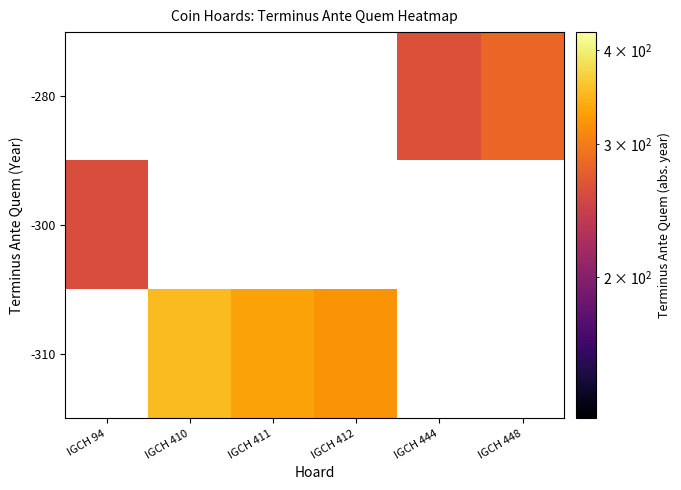

Reading left to right, transcribe all the data shown in this chart.

-310: IGCH 94=0.0	IGCH 410=351.9	IGCH 411=331.6	IGCH 412=319.2	IGCH 444=0.0	IGCH 448=0.0
-300: IGCH 94=260.2	IGCH 410=0.0	IGCH 411=0.0	IGCH 412=0.0	IGCH 444=0.0	IGCH 448=0.0
-280: IGCH 94=0.0	IGCH 410=0.0	IGCH 411=0.0	IGCH 412=0.0	IGCH 444=263.6	IGCH 448=282.1